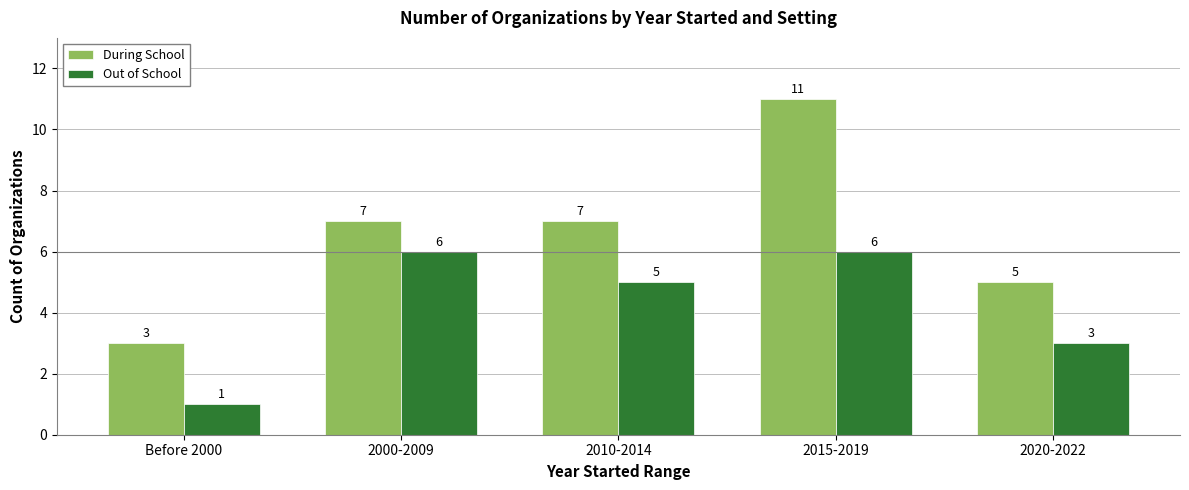

What position from the left is 2010-2014?

3